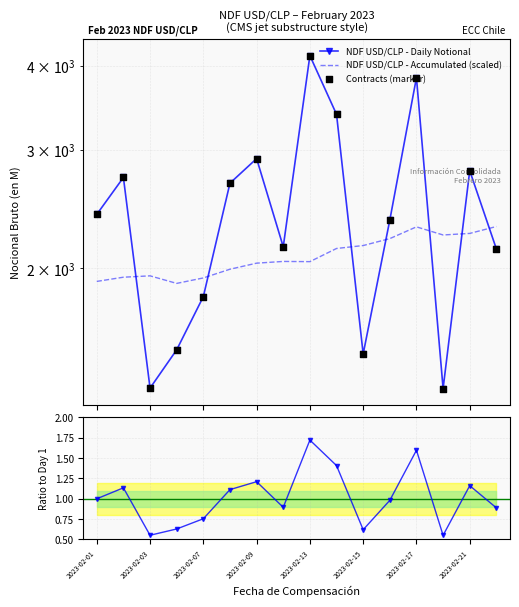

At which category is the sum across all series the highest?

2023-02-13